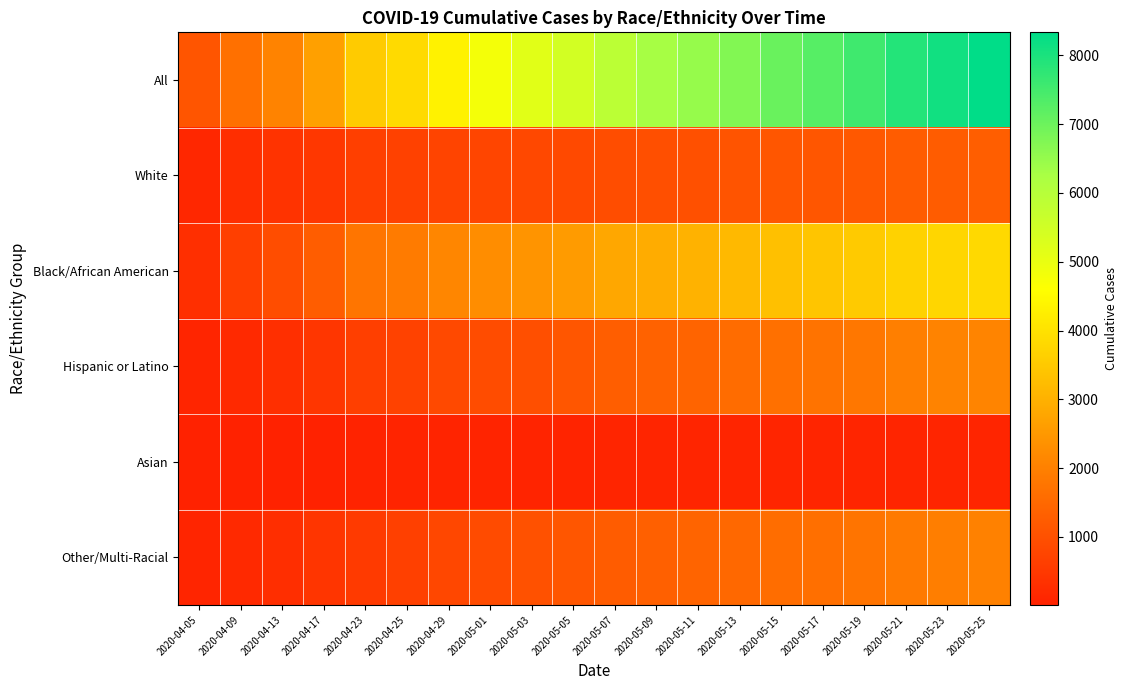

What is the total value across all series at 2020-05-11?

13410